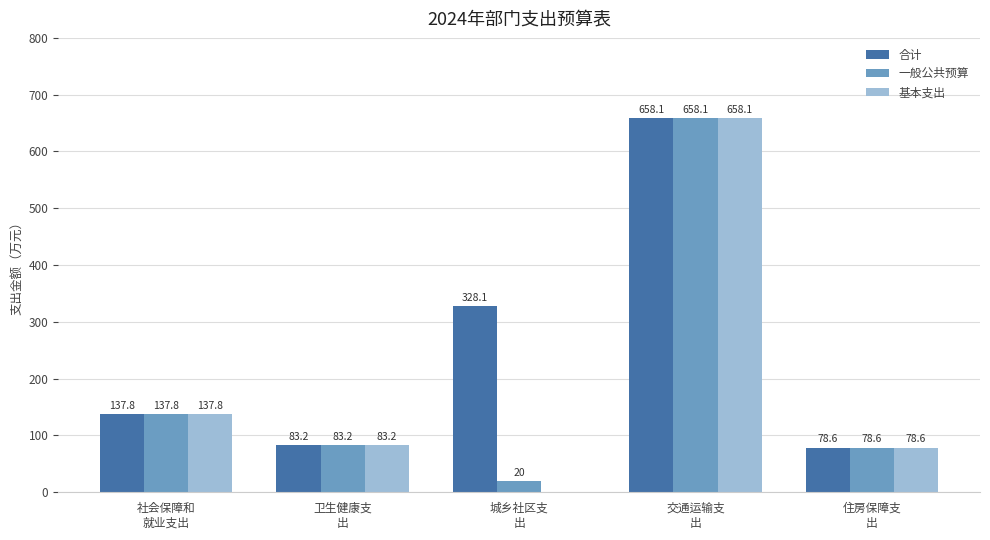

Reading right to left, transcribe all the data shown in this chart.

合计: 78.6	658.1	328.1	83.2	137.8
一般公共预算: 78.6	658.1	20.0	83.2	137.8
基本支出: 78.6	658.1	0.0	83.2	137.8